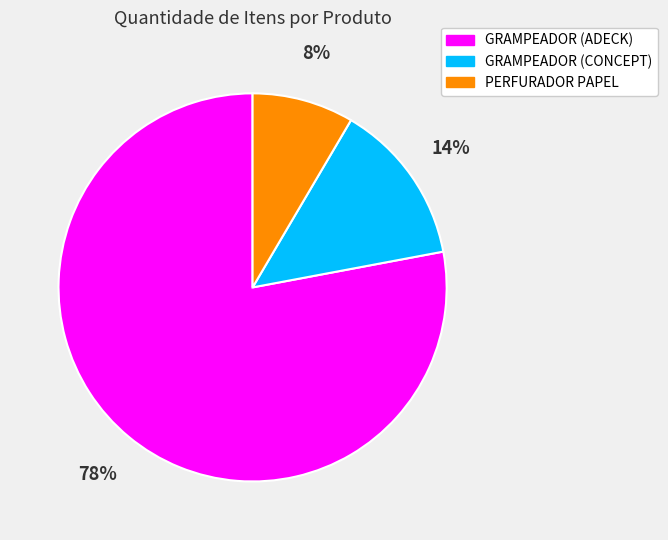

To the nearest percent, what is the average slice percentage?

33%